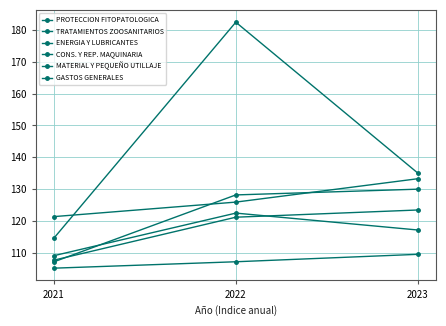

Is this an area chart (filled region under the line)?

No